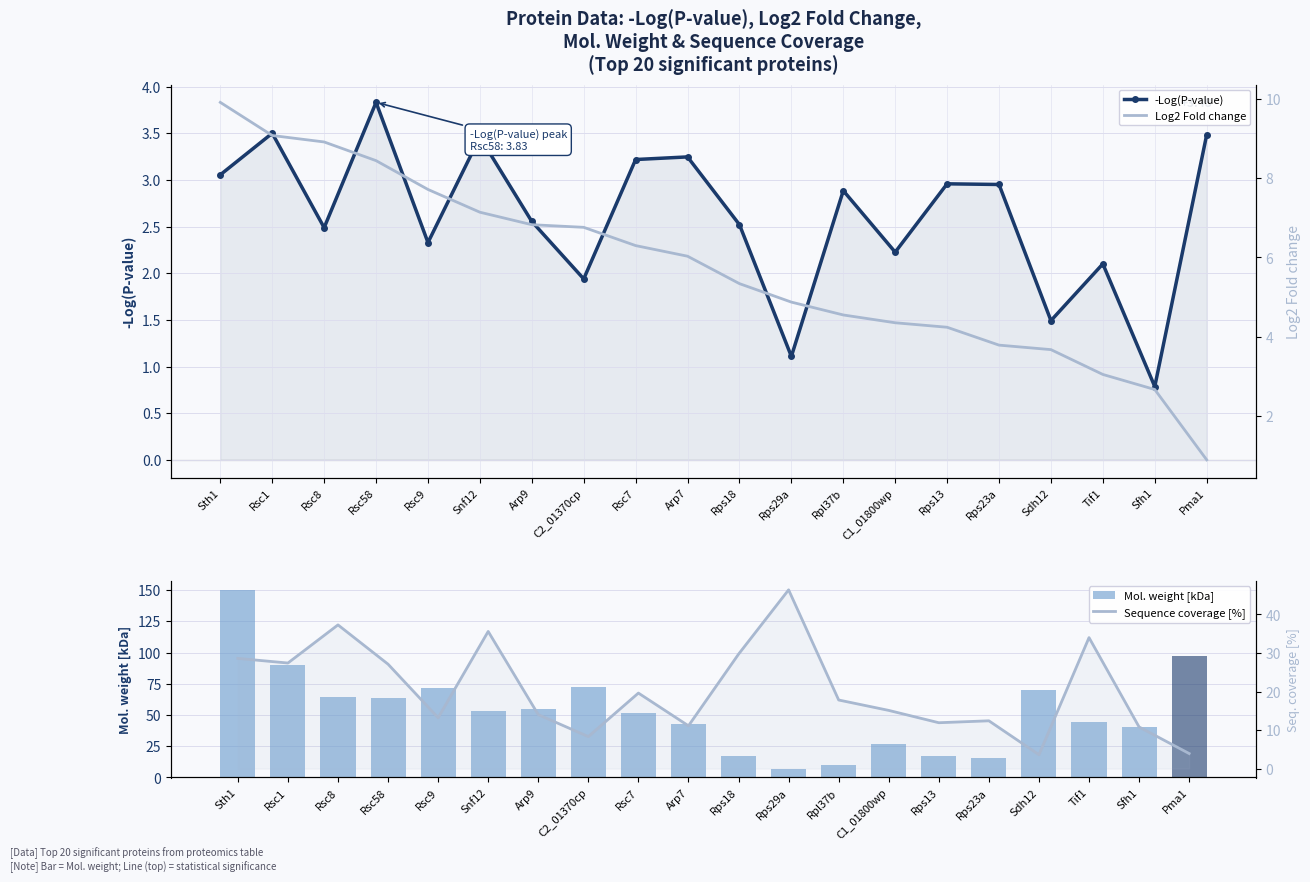

Which series has the largest total across all categories?

Mol. weight [kDa]